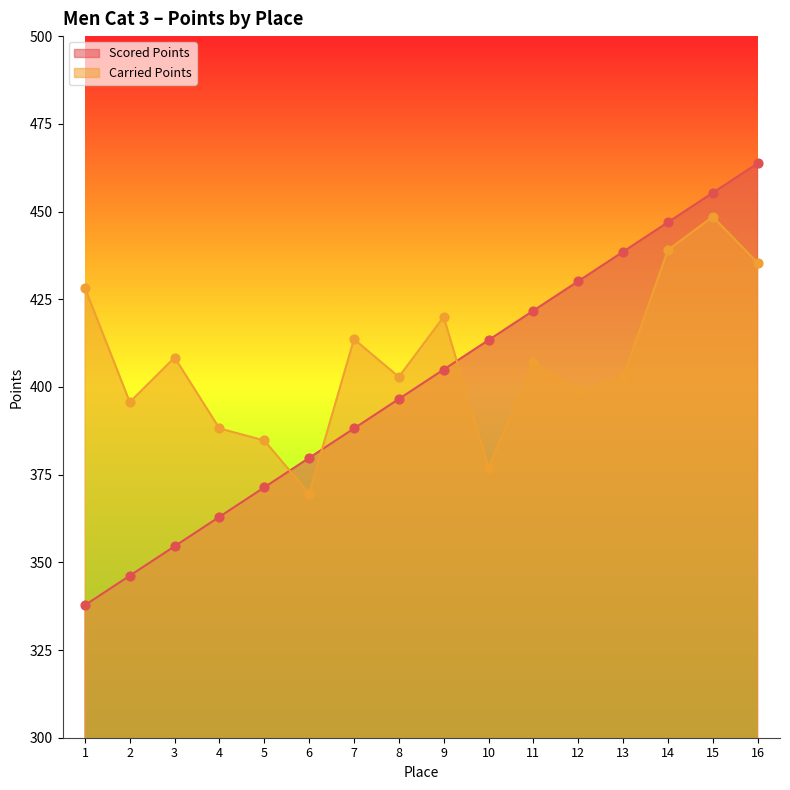

Is the value of Scored Points at 12 greater than the value of Carried Points at 3?

Yes